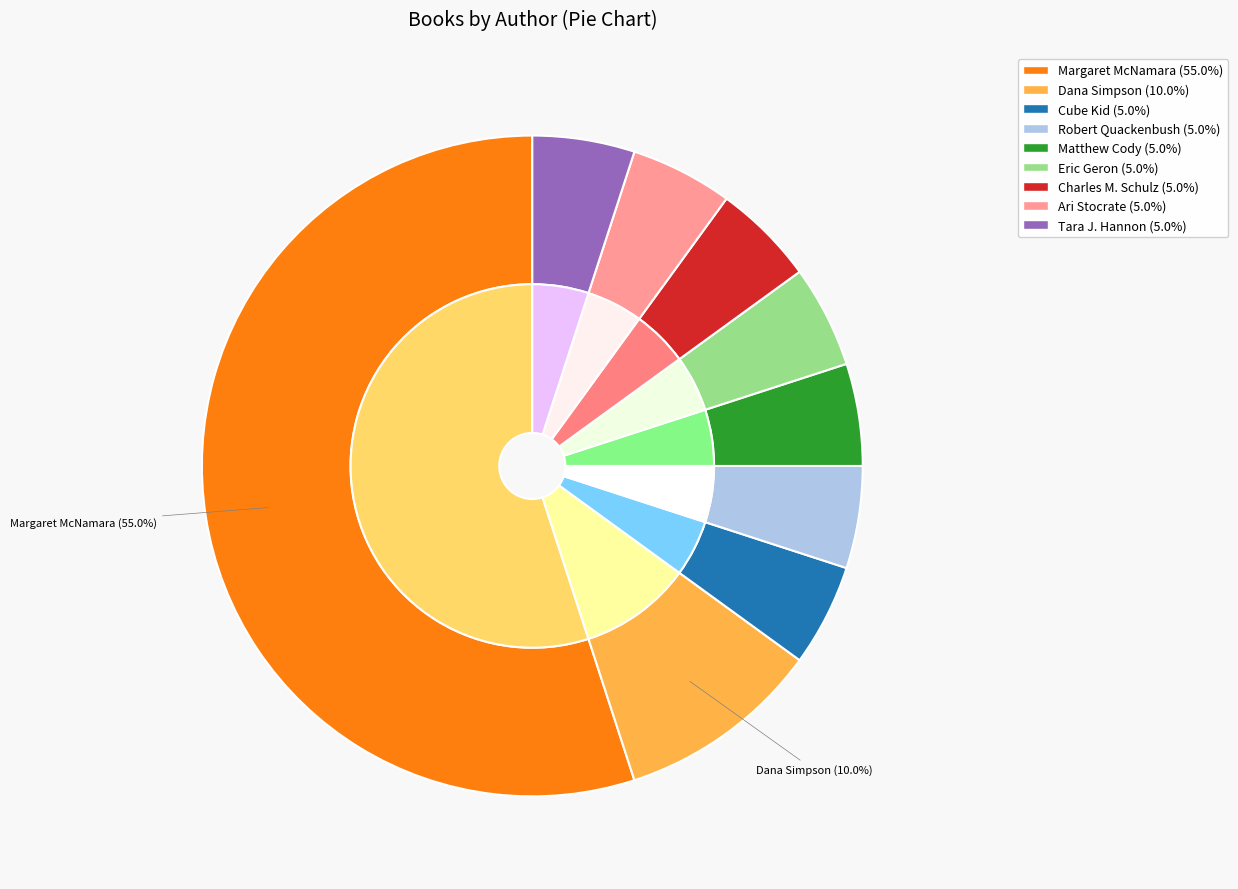

Which category accounts for the majority?

Margaret McNamara